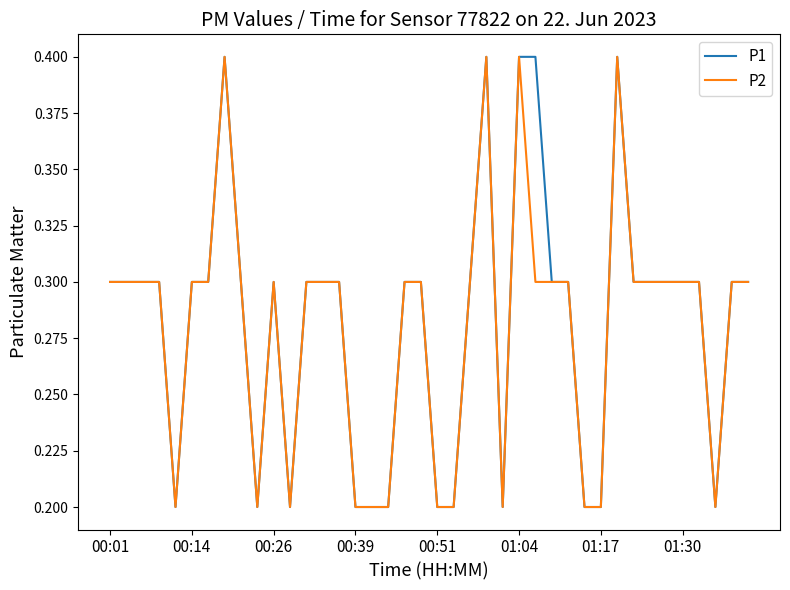

What is the highest value of the P2 series?

0.4